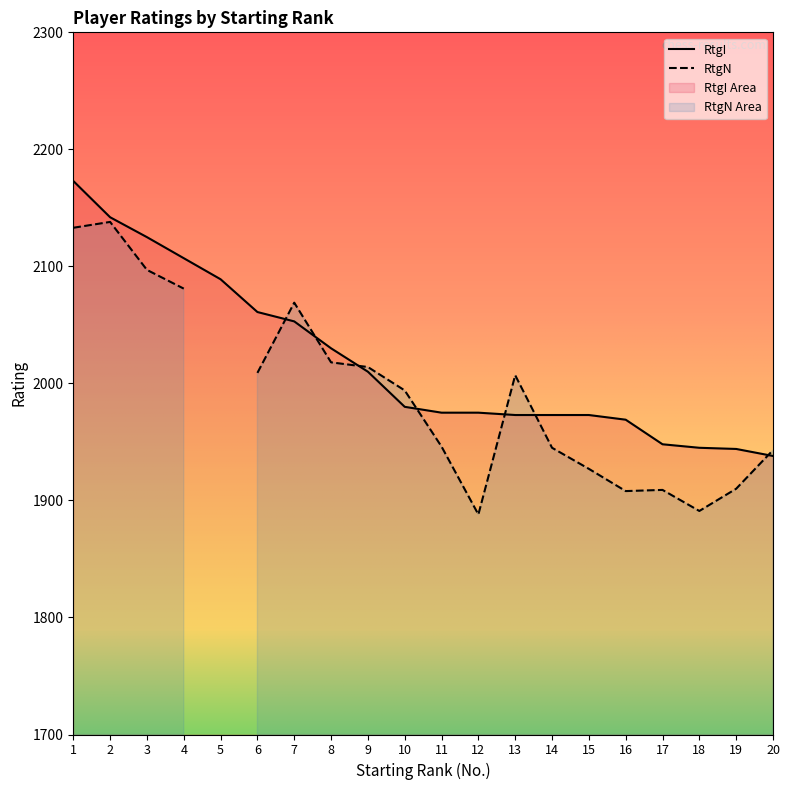

Is it true that the value at 10 is 1049?

False